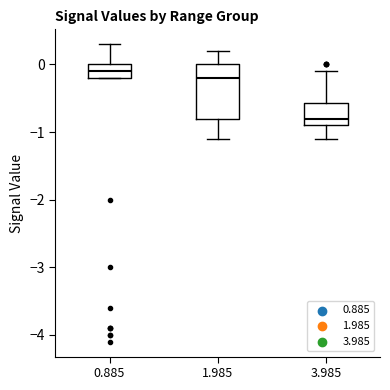

Where does the lower whisker of the box at x = 1.985 end on the y-axis? The values are not printed on the chart, so give them approximately, as read against the axis.

-1.1